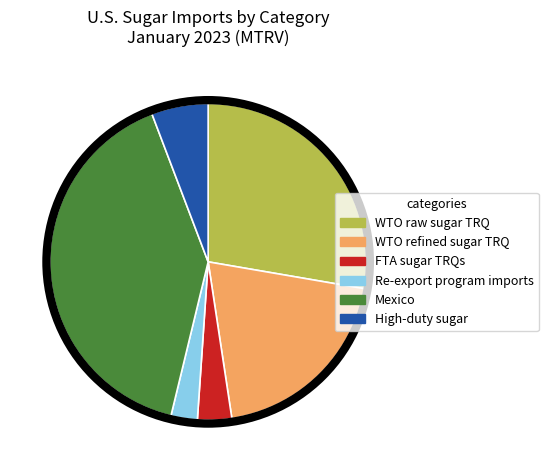

Rank the categories by value from highest to lowest.

Mexico, WTO raw sugar TRQ, WTO refined sugar TRQ, High-duty sugar, FTA sugar TRQs, Re-export program imports